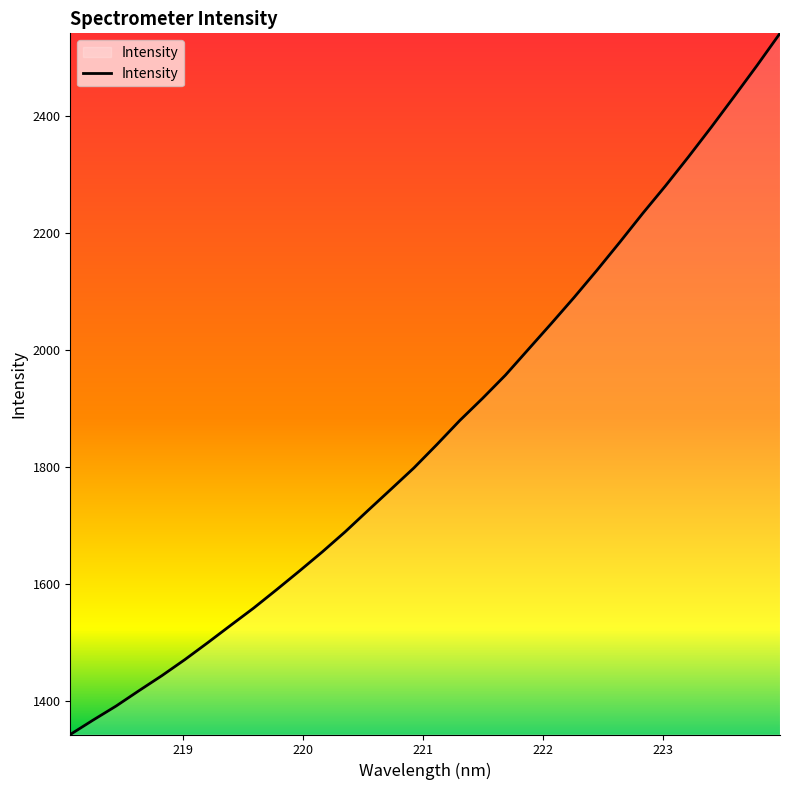

What is the difference between the maximum and minimum values?

1198.2